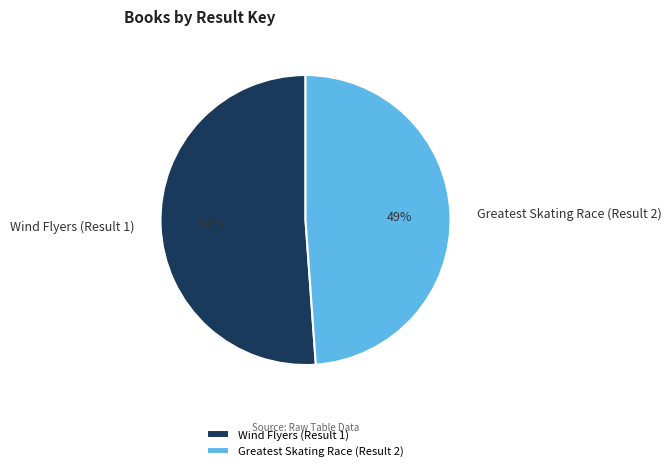

The Greatest Skating Race (Result 2) slice represents 62% of the pie. True or false?

False